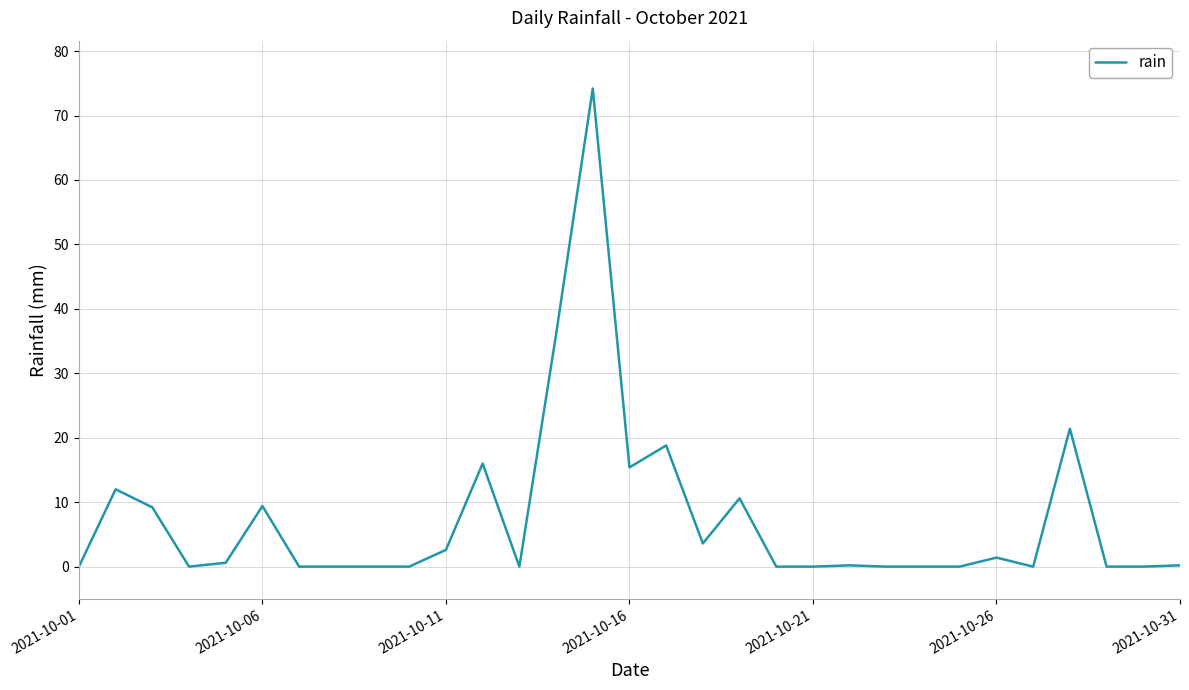

What is the maximum value shown in the chart?

74.2